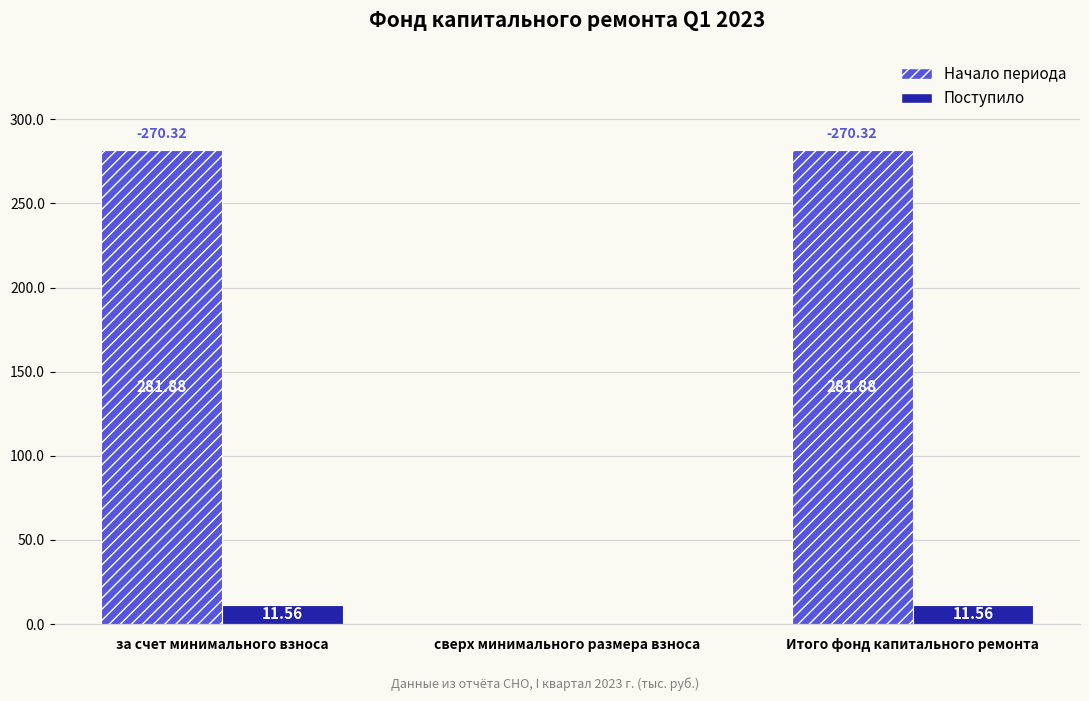

The Начало периода series shows 0.0 at сверх минимального размера взноса. True or false?

True